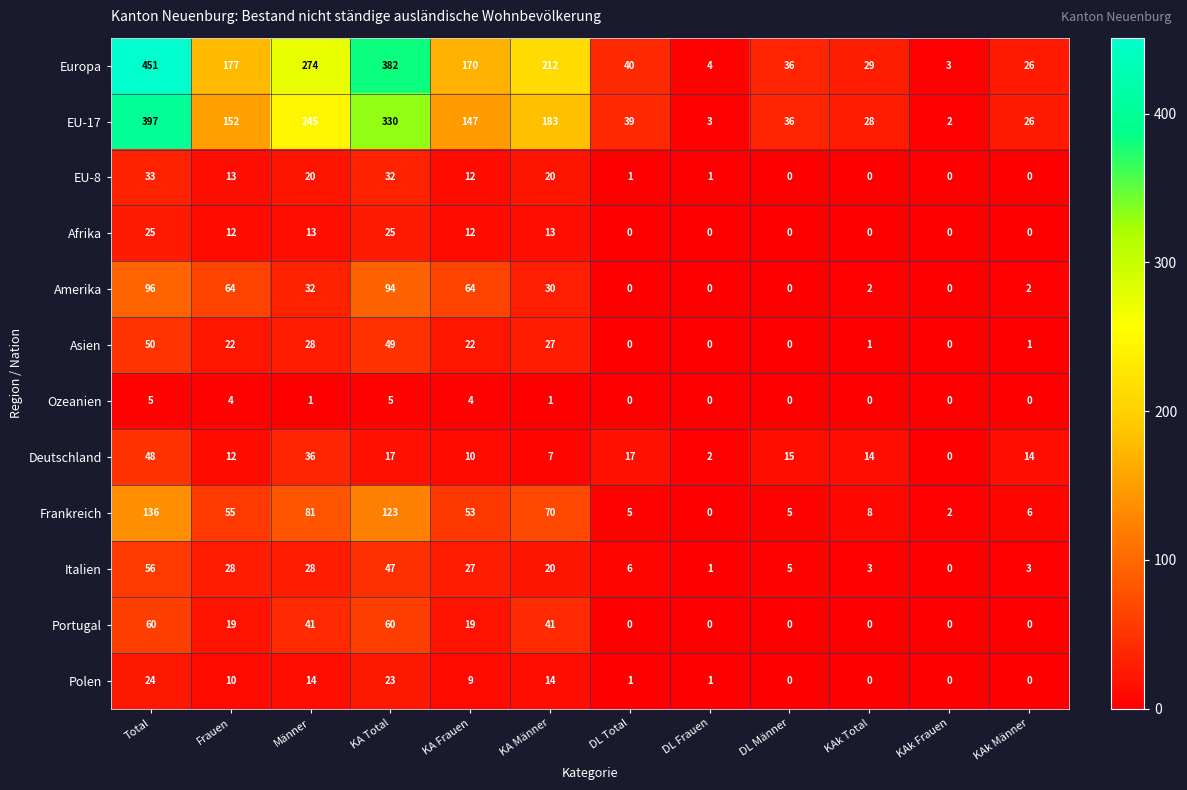

What is the difference between the maximum and second lowest values in the EU-17 series?

394